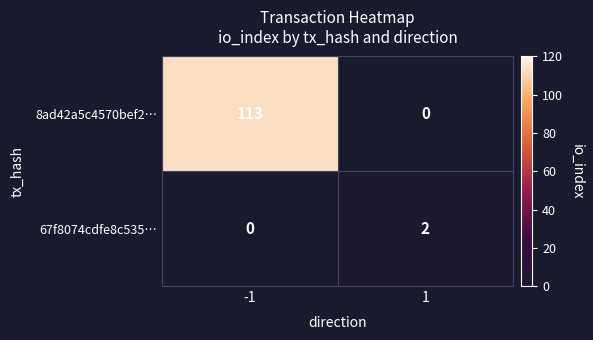

The value of 67f8074cdfe8c535… at 1 is 2. True or false?

True